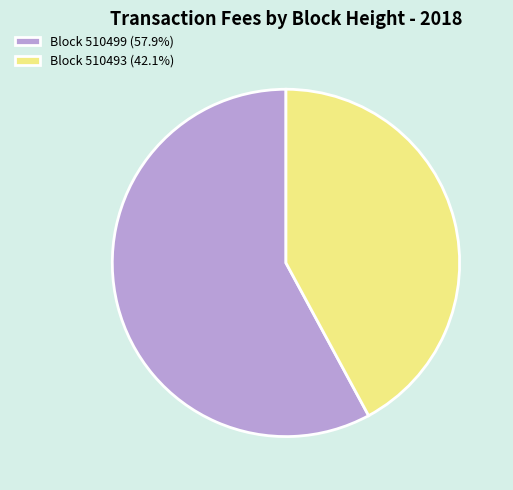

Do Block 510499 (57.9%) and Block 510493 (42.1%) together represent more than half of the pie?

Yes